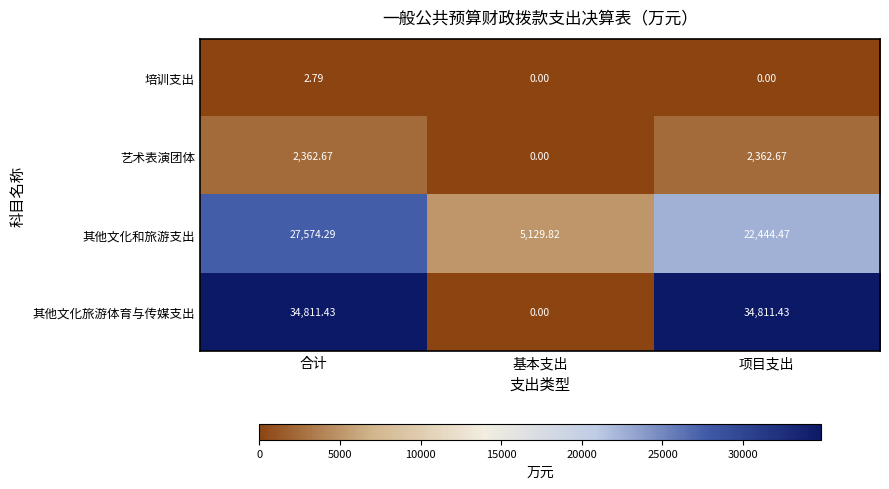

At which category is the sum across all series the highest?

合计